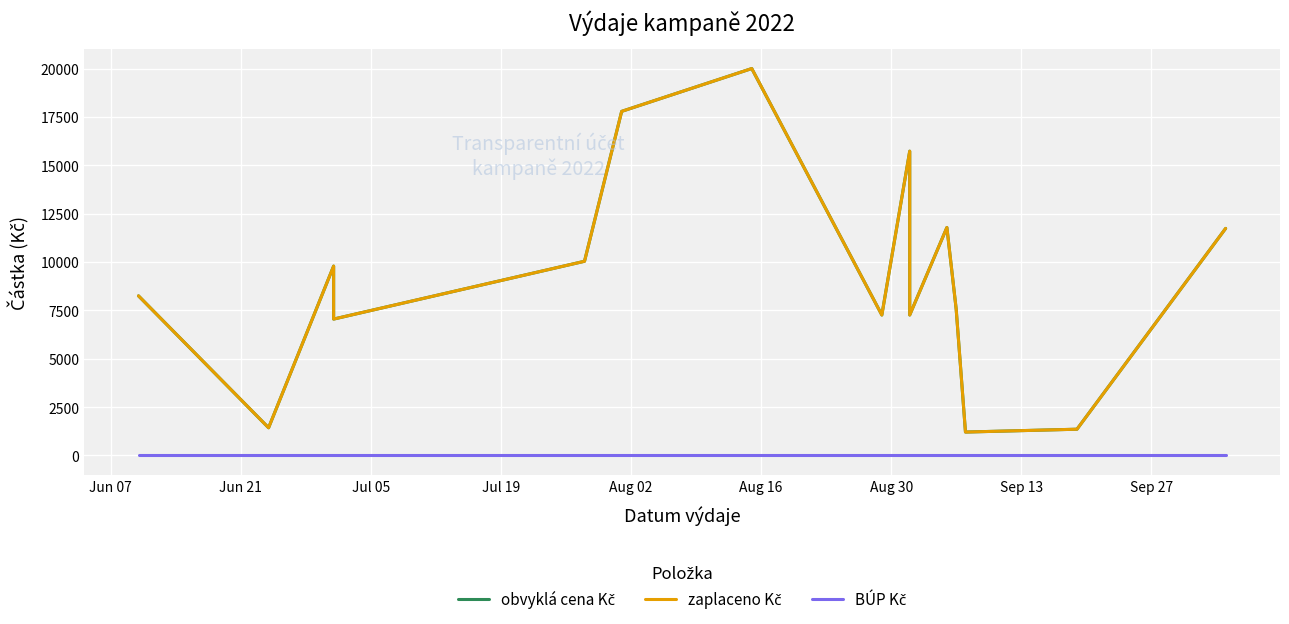

At how many categories does at least one series exceed 14952?

3